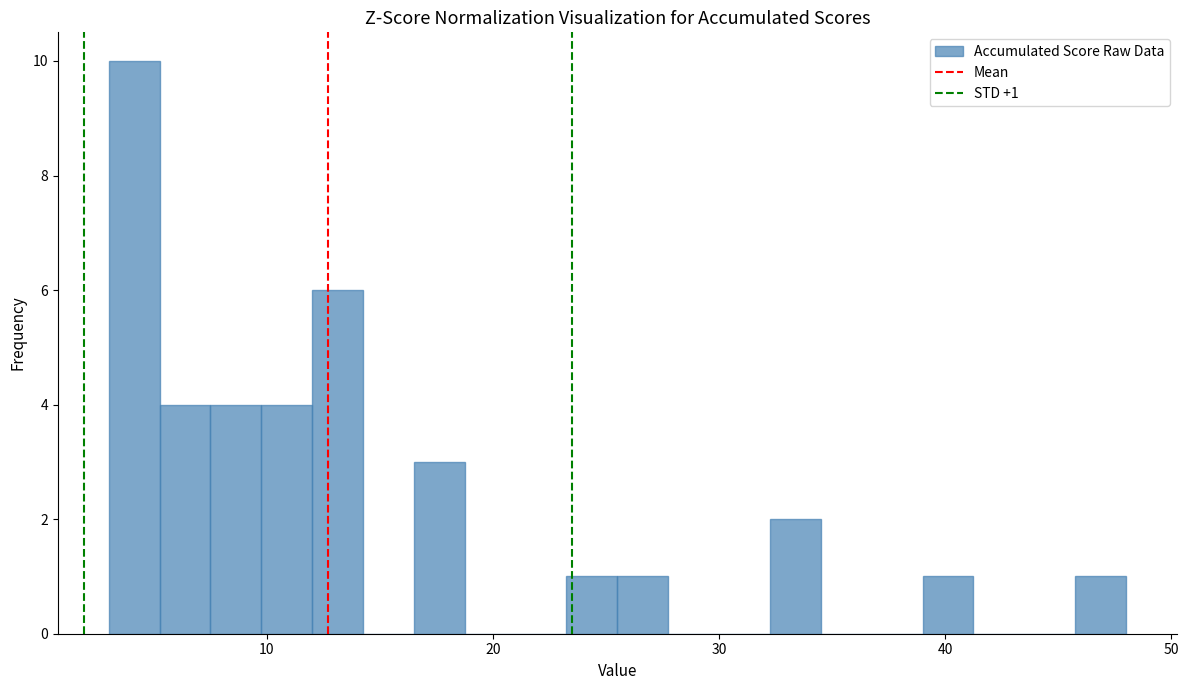

Read against the x-axis, roughly where is the centre of the tallest bar?

4